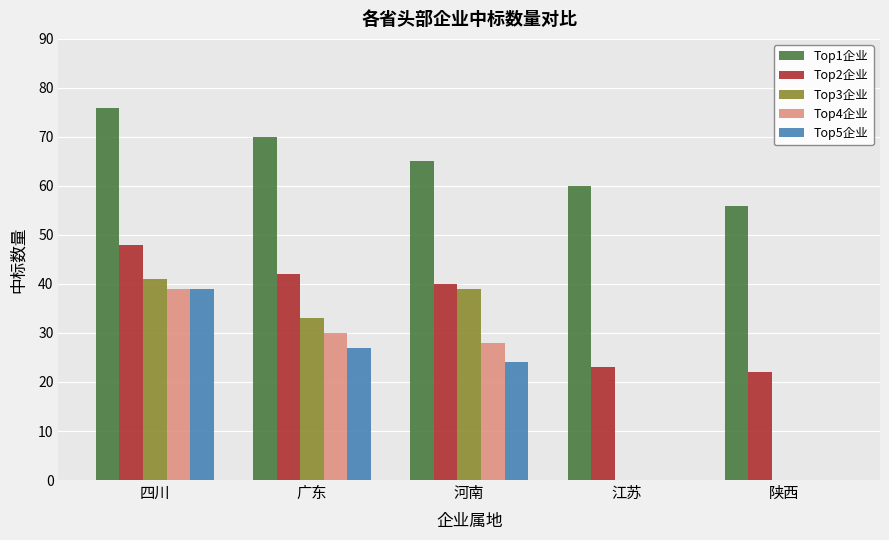

Which series has the largest total across all categories?

Top1企业